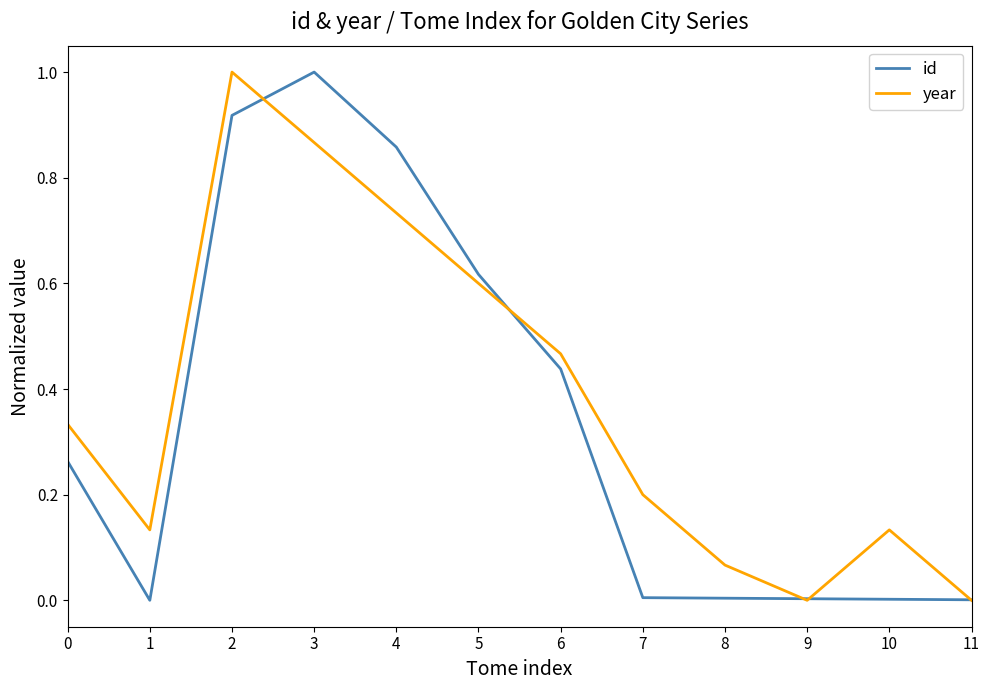

What is the difference between the id values at 11 and 3?

1.0